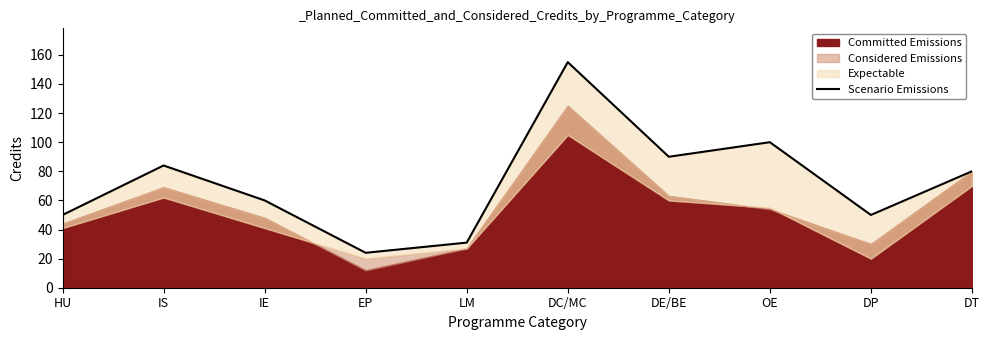

Rank the categories by value from highest to lowest.

DC/MC, OE, DE/BE, IS, DT, IE, HU, DP, LM, EP